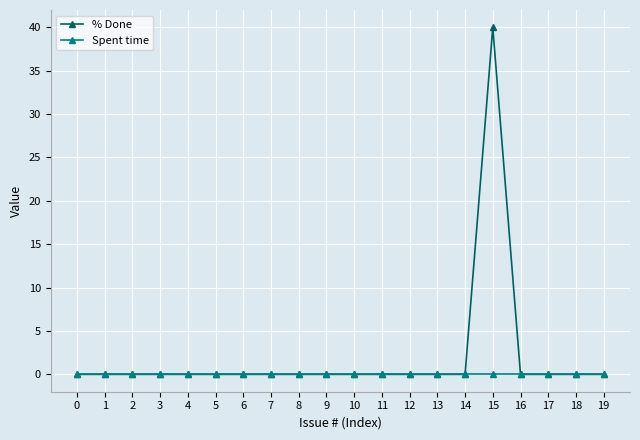

True or false: % Done has more than 0 interior local peaks.

True